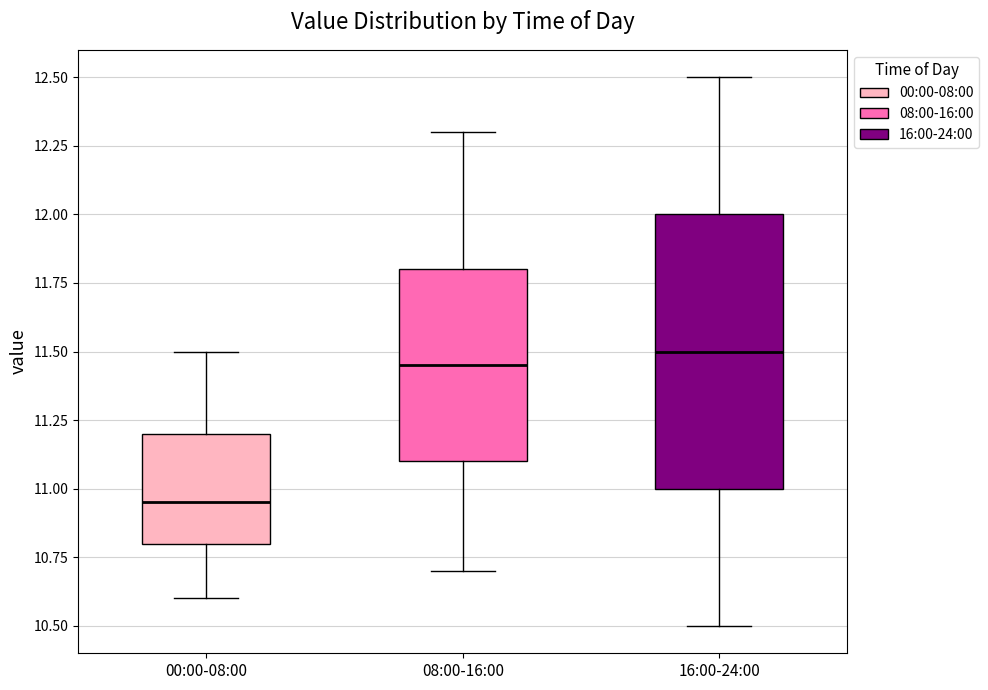

Which box is the tallest, from its lower edge to its upper edge?

16:00-24:00